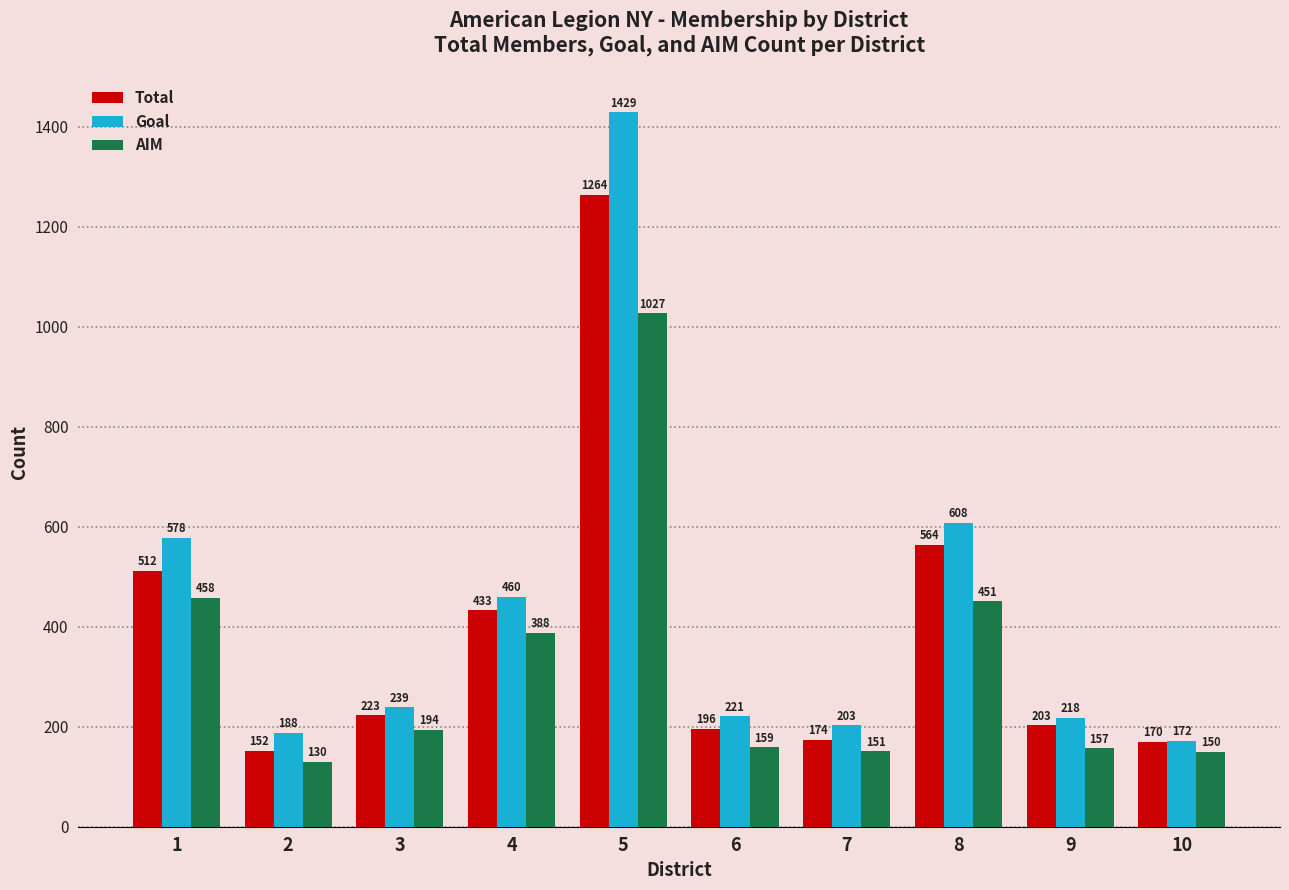

How many groups of bars are there?

10